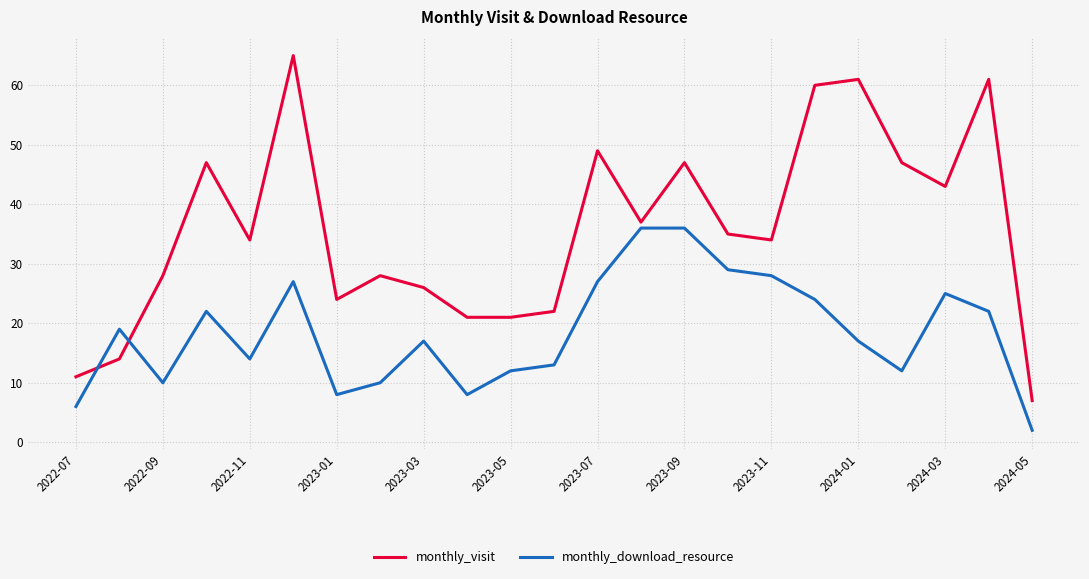

Which series has the largest range (max minus min)?

monthly_visit